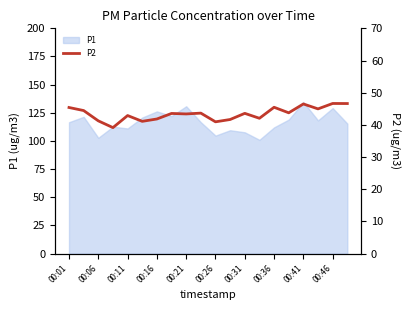

What is the maximum value shown in the chart?

46.6